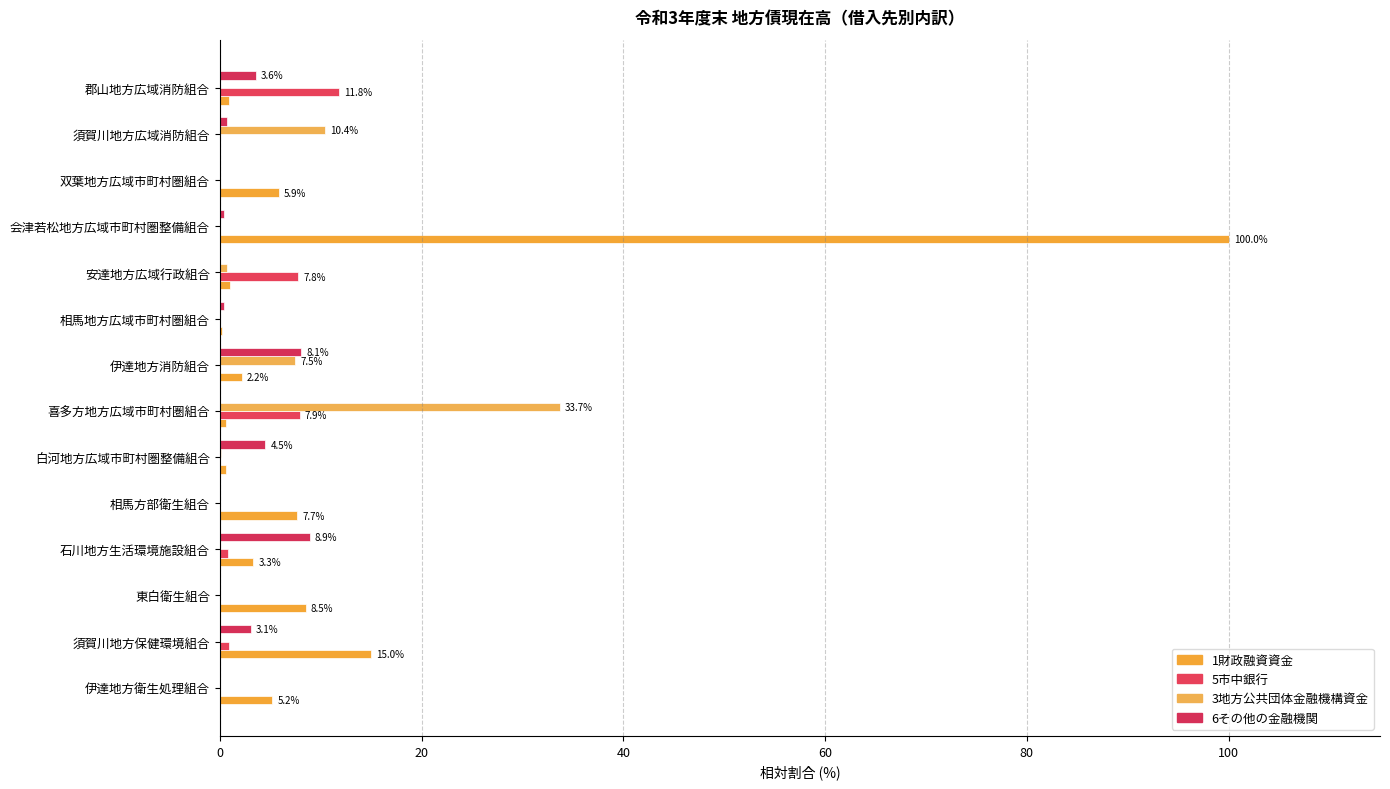

Which series has the widest spread of values?

1財政融資資金